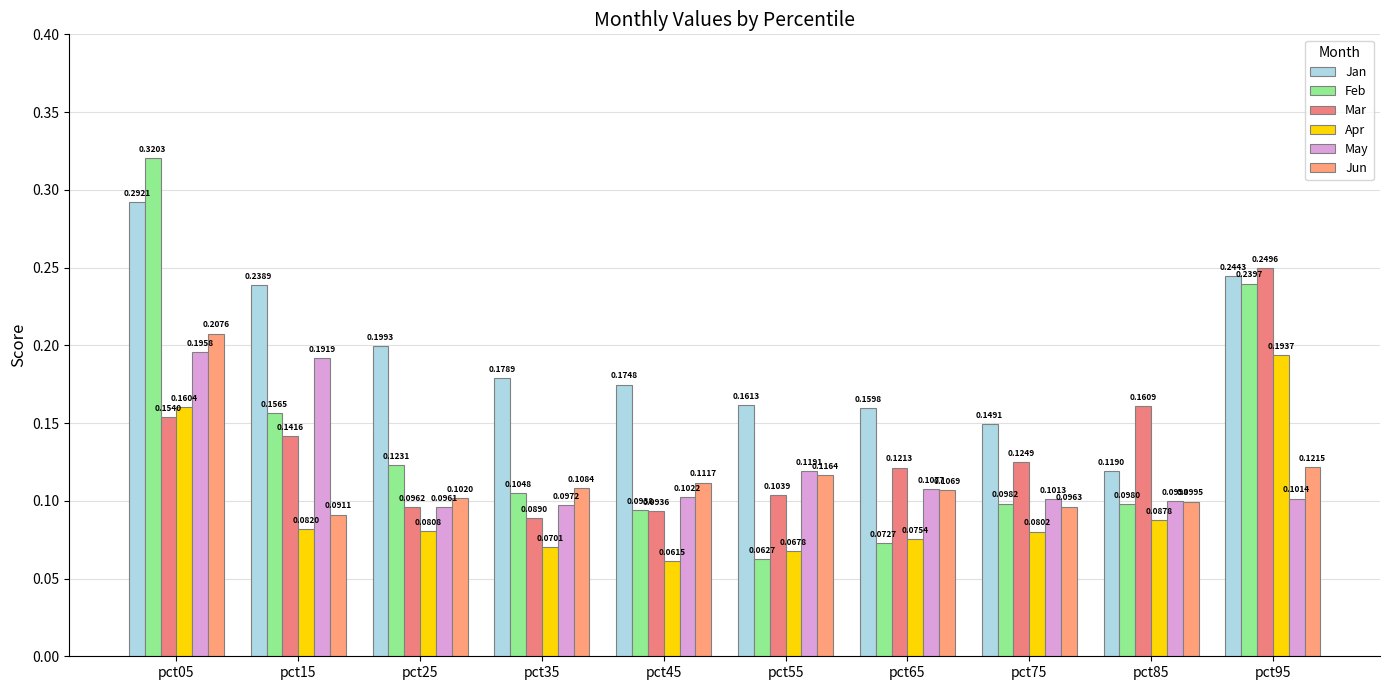

Between pct35 and pct65, which series saw the biggest shift?

Mar